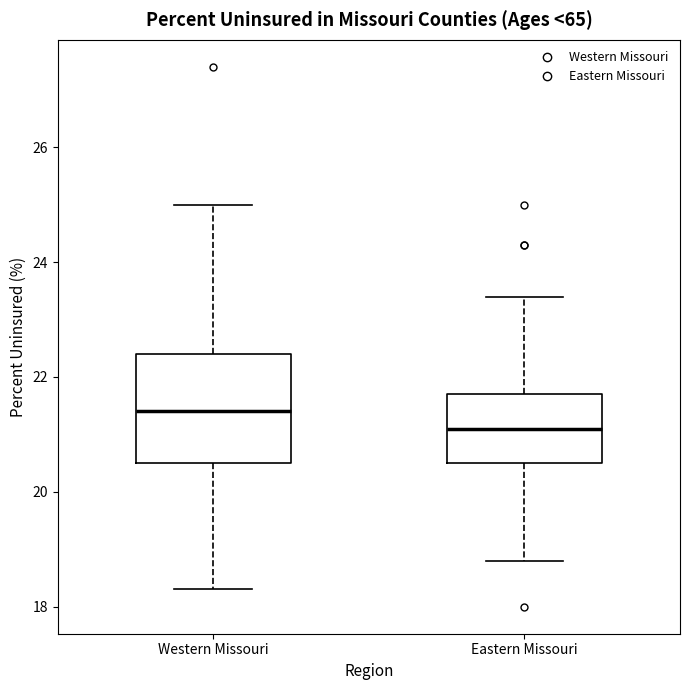

Reading left to right, read every box against the y-axis: the position of its median line, the range the box covers, and the ends of its whiskers. The values are not printed on the chart, so give them approximately, as read against the axis.

Western Missouri: median 21.4, box 20.6 to 22.4, whiskers 18.4 to 25.0
Eastern Missouri: median 21.2, box 20.6 to 21.8, whiskers 18.8 to 23.4